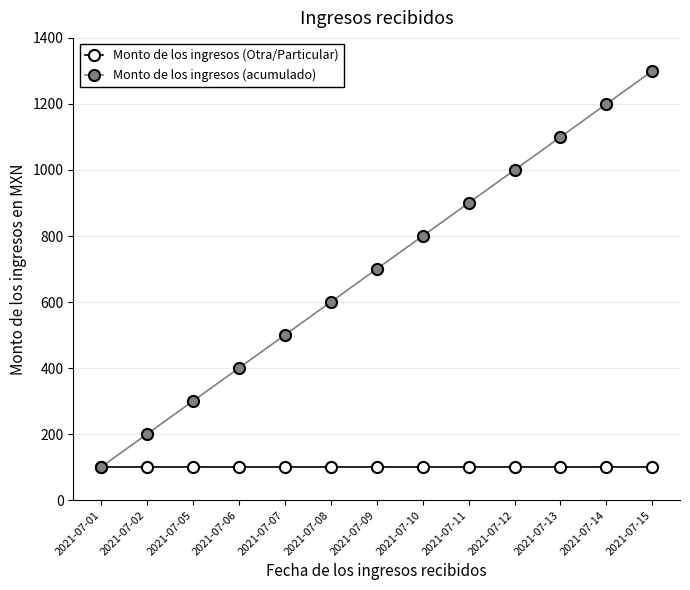

Read the Monto de los ingresos (acumulado) value at 2021-07-02.

200